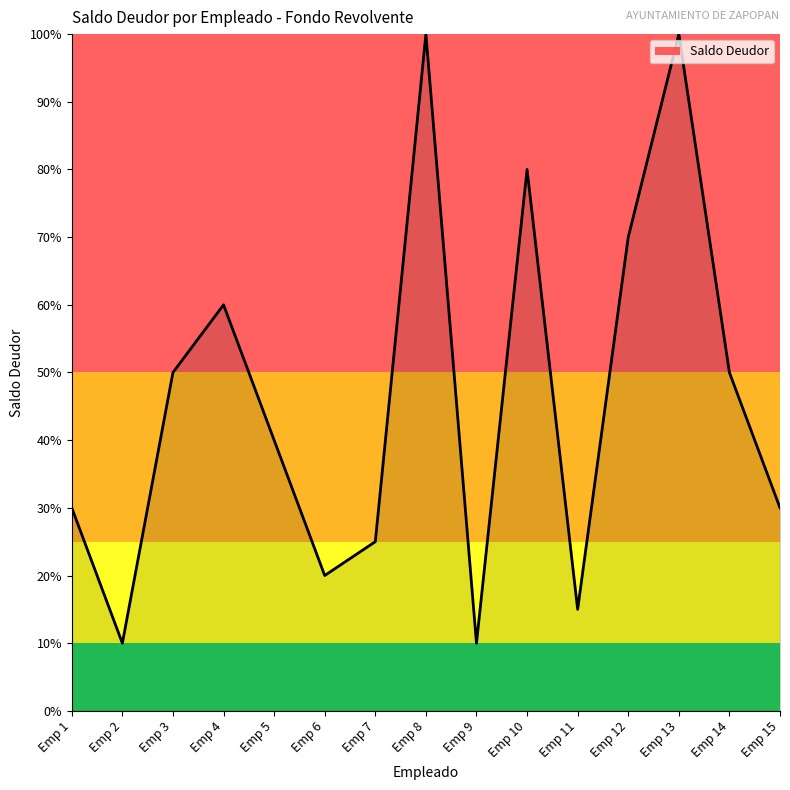

Approximately how many times larger is the value at Emp 5 compared to Emp 9?

4.0